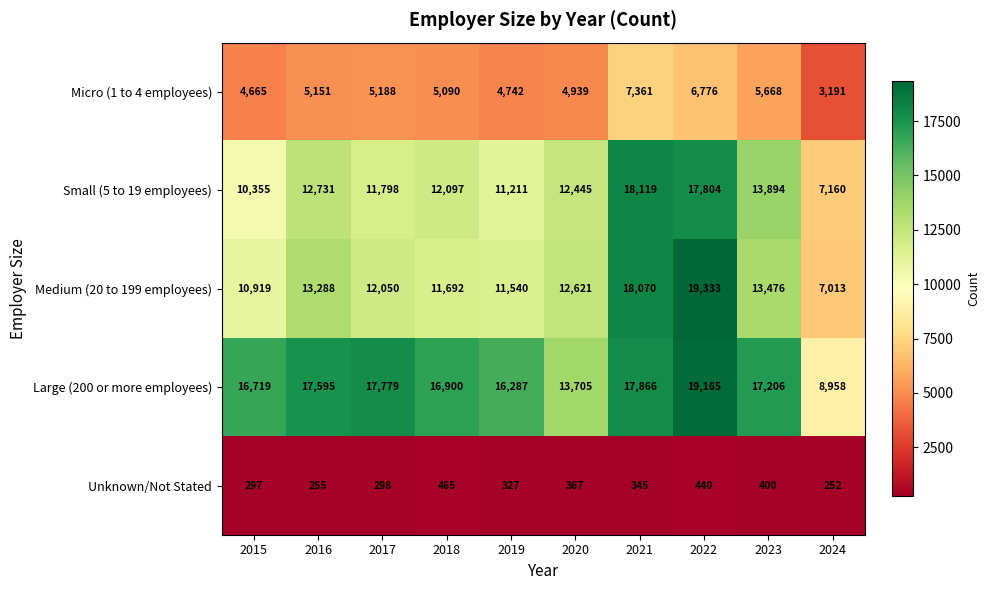

Which label corresponds to the largest value in the chart?

2022